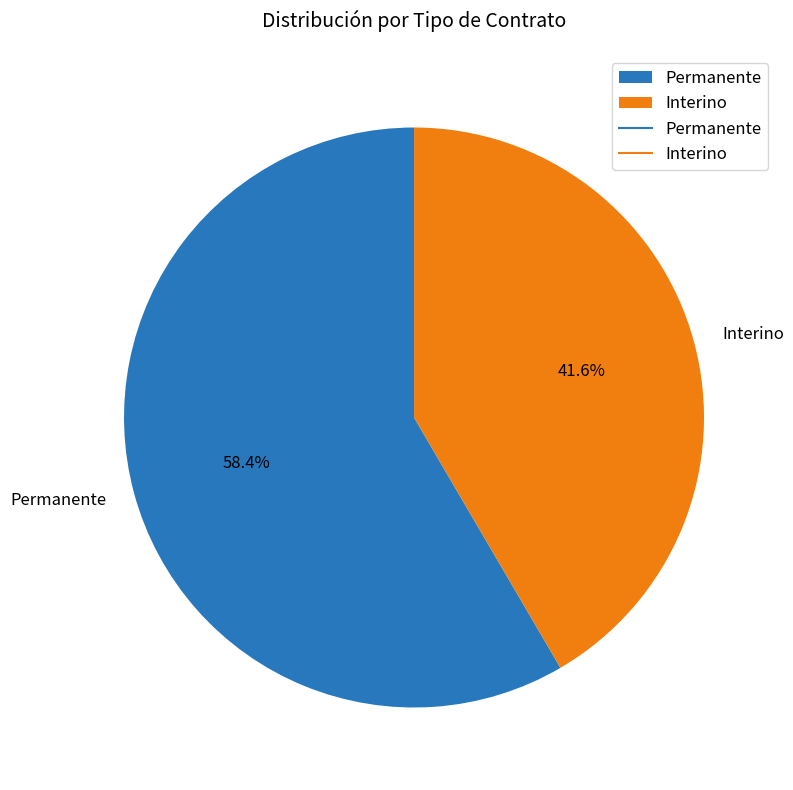

What is the ratio of the value at Permanente to the value at Interino?

1.4